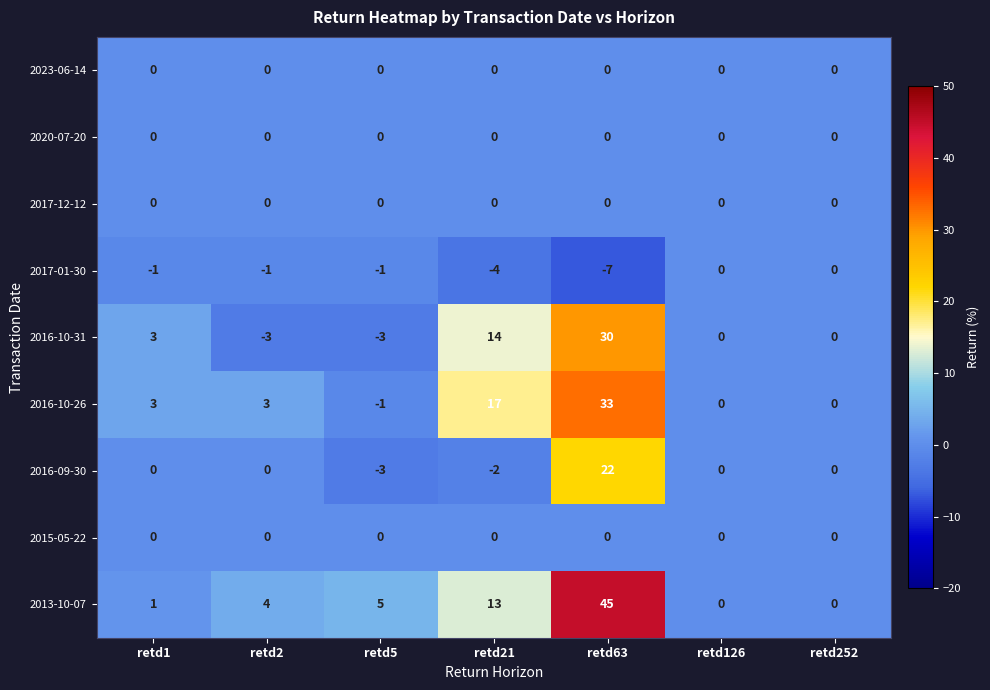

At which label does 2016-10-31 first exceed 0?

retd1